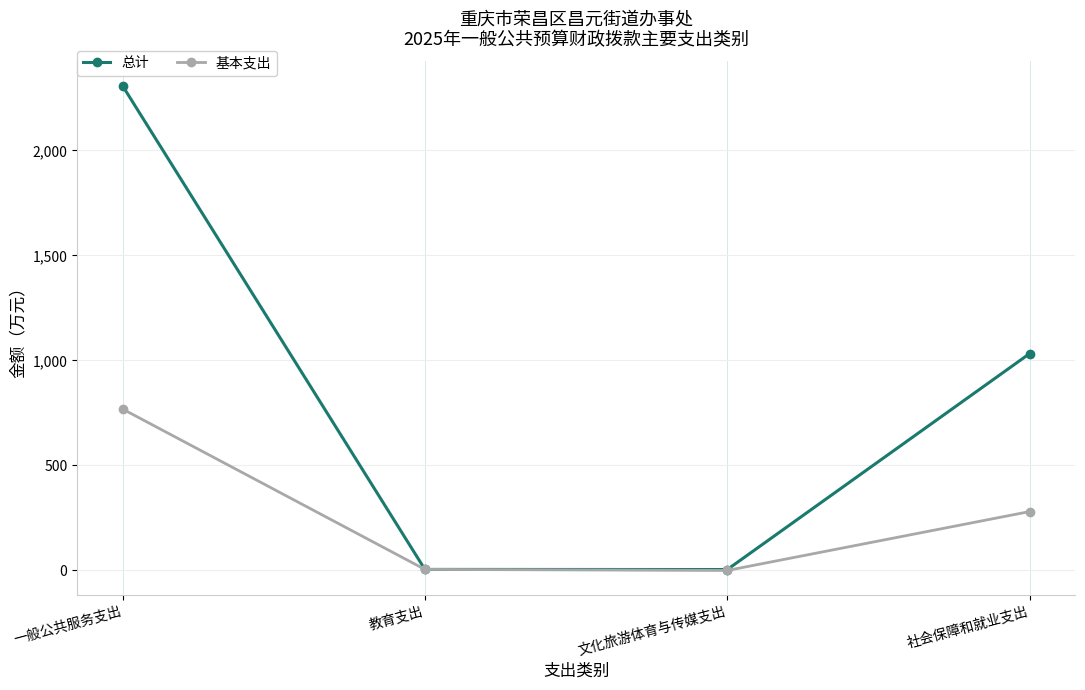

Is it true that 总计 equals 567.4 at 社会保障和就业支出?

False